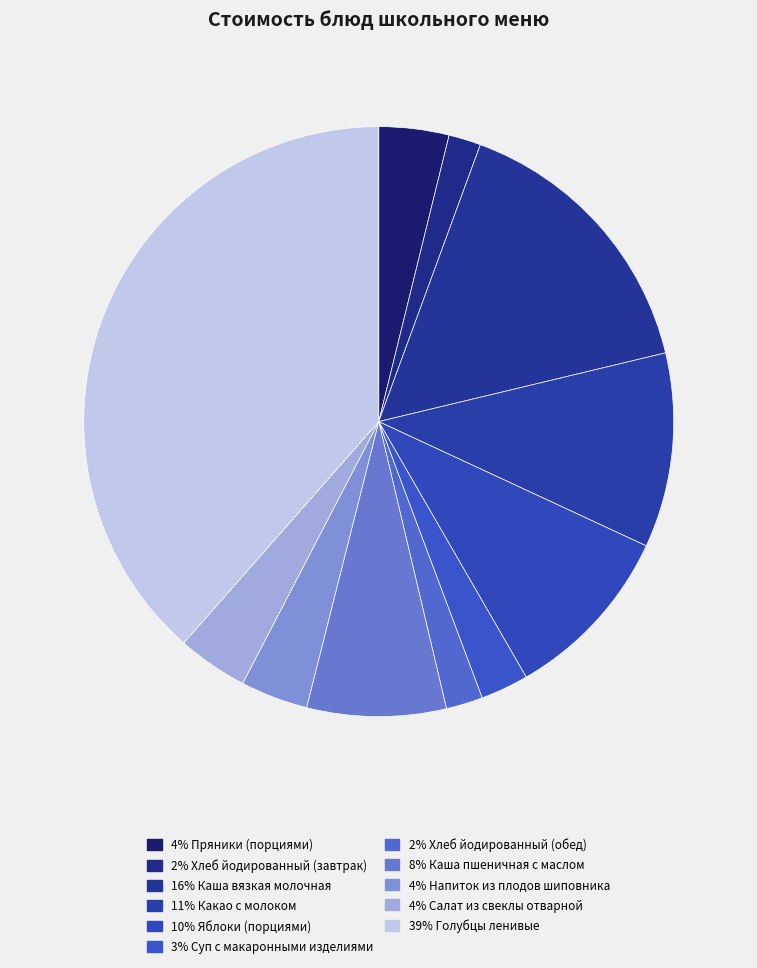

How many slices are in this pie chart?

11